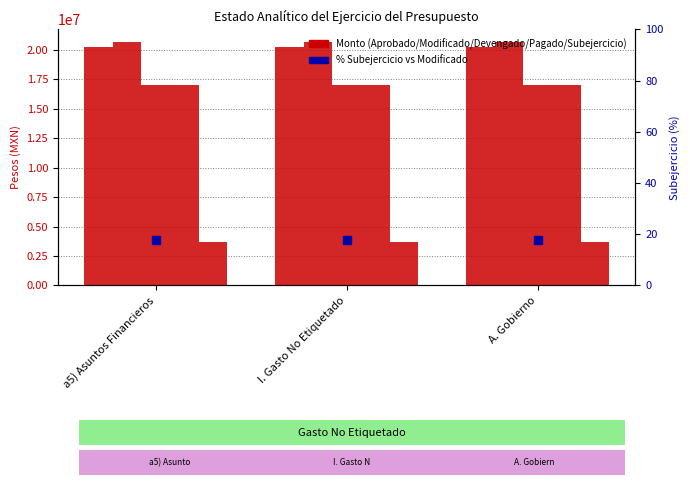

What is the difference between the highest and lowest values at a5) Asuntos Financieros?

20677664.3